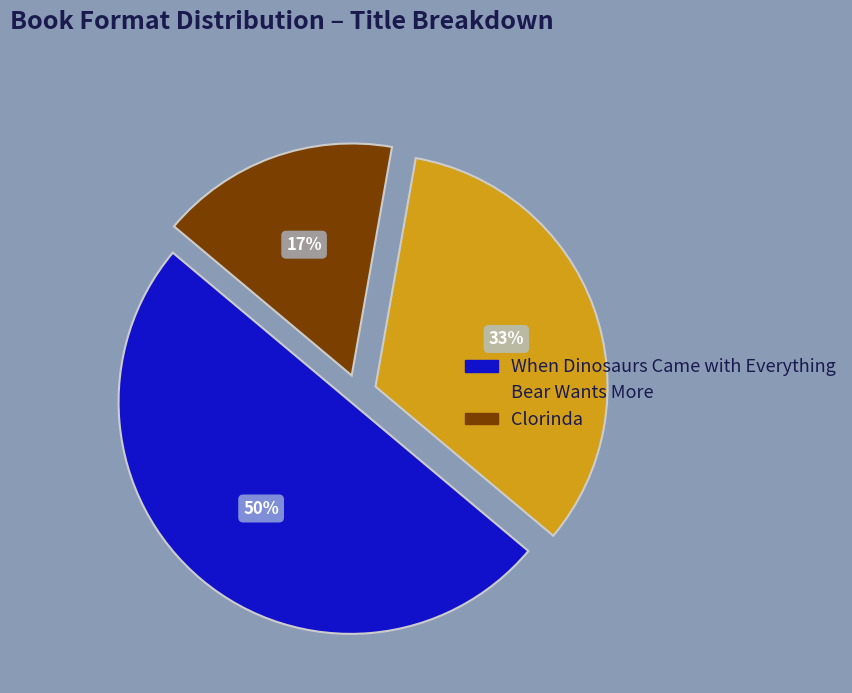

Is Clorinda the majority of the pie?

No